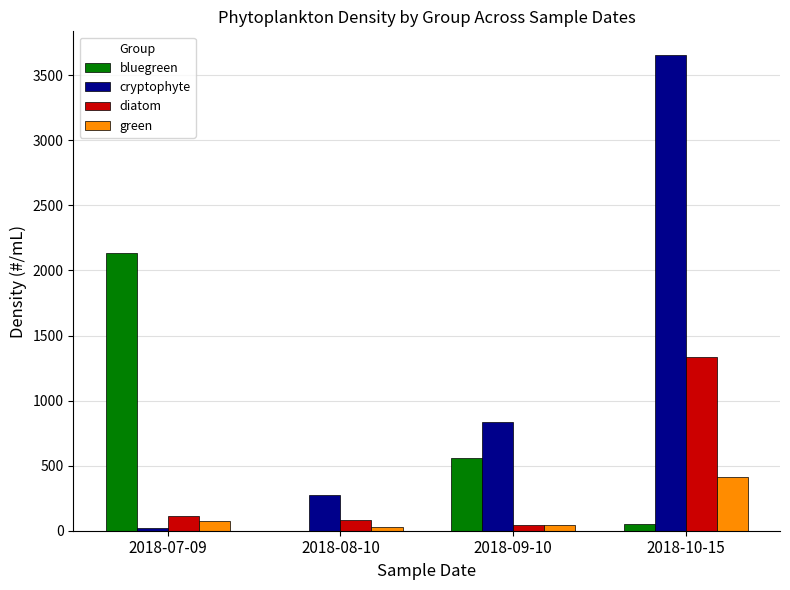

Are the bars horizontal?

No